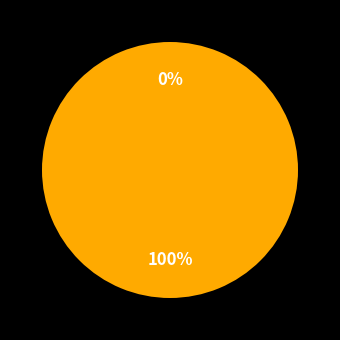

To the nearest percent, what is the difference between the largest and smallest slice percentages?

100%